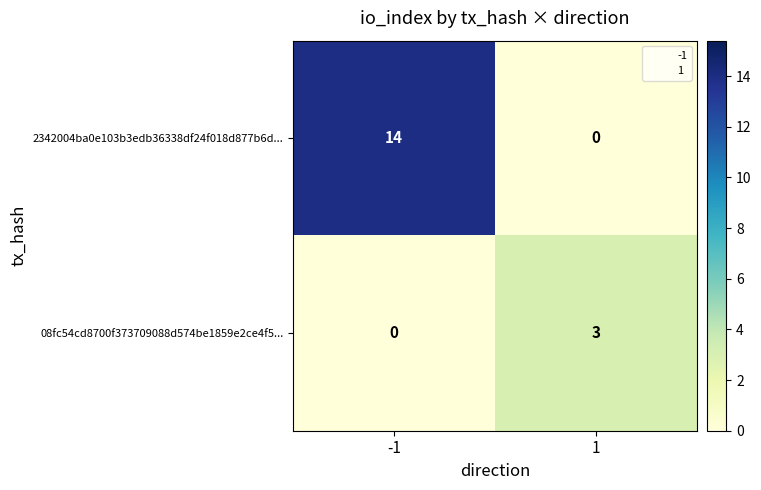

What is the highest value of the 08fc54cd8700f373709088d574be1859e2ce4f5... series?

3